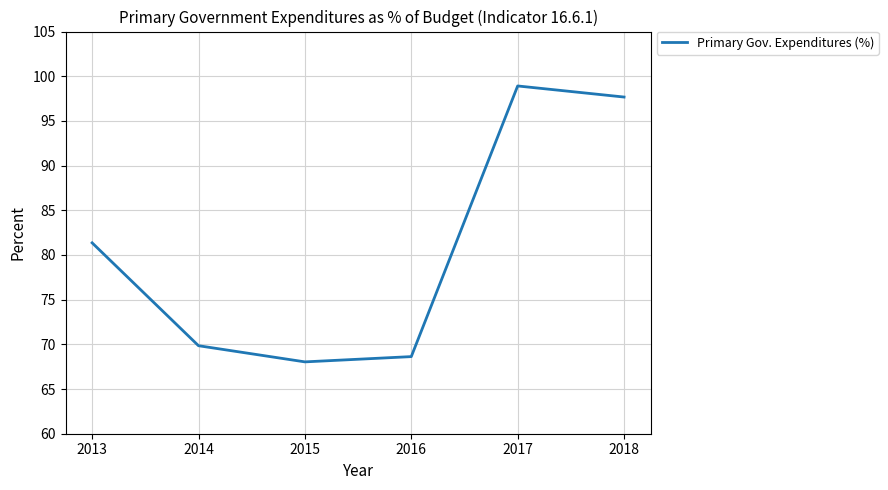

How many interior local peaks (higher than both neighbors) does the data have?

1